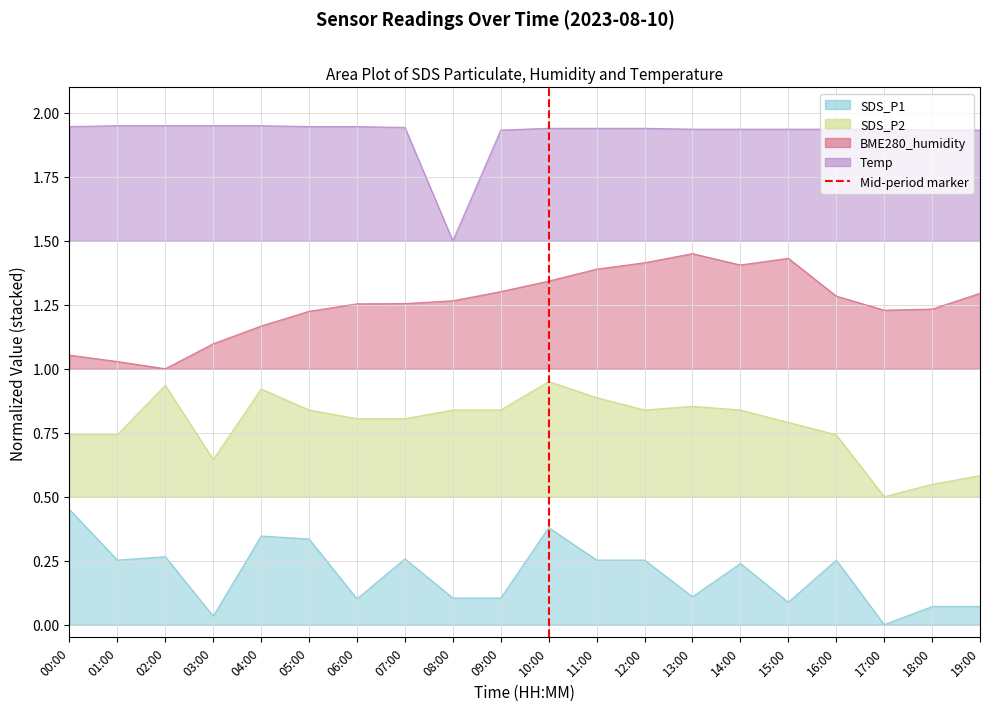

How many data points are less than 1?

1